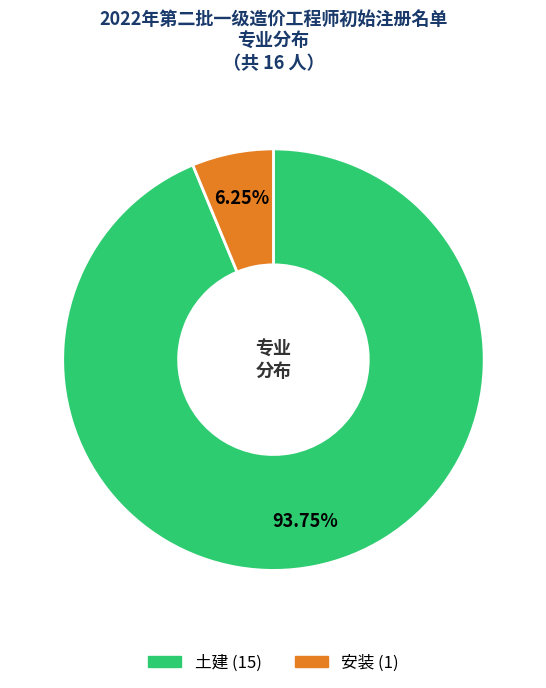

Rank the categories by value from highest to lowest.

土建, 安装